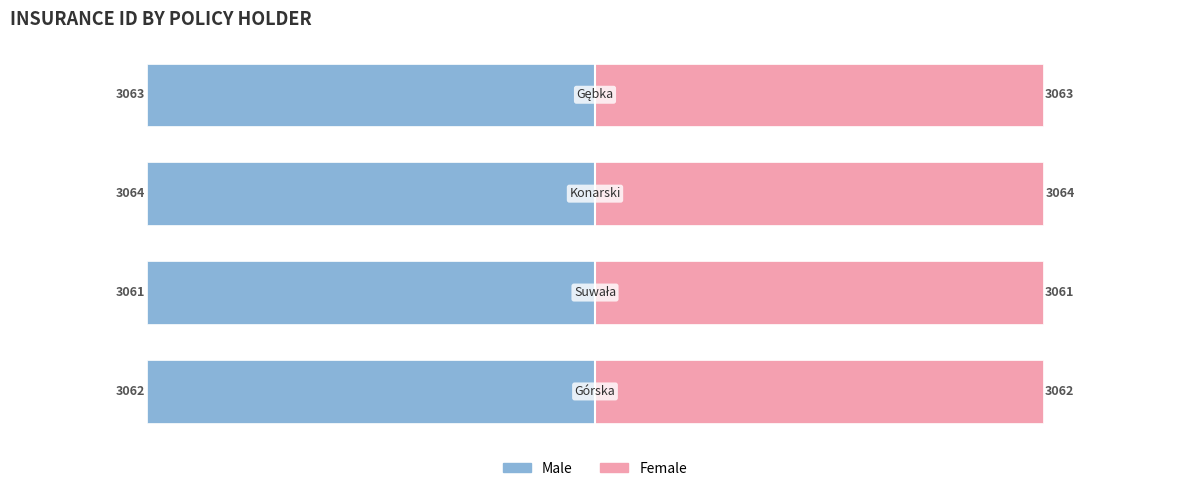

What are all the series names shown in the legend?

Male, Female